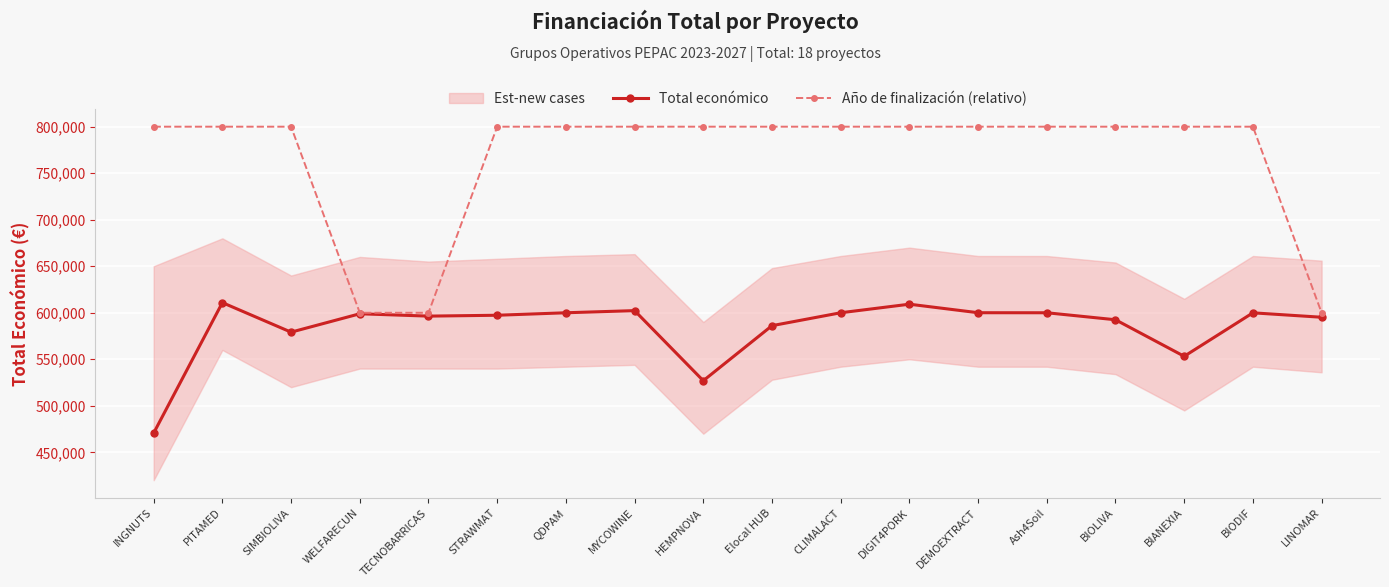

Is this an area chart (filled region under the line)?

No